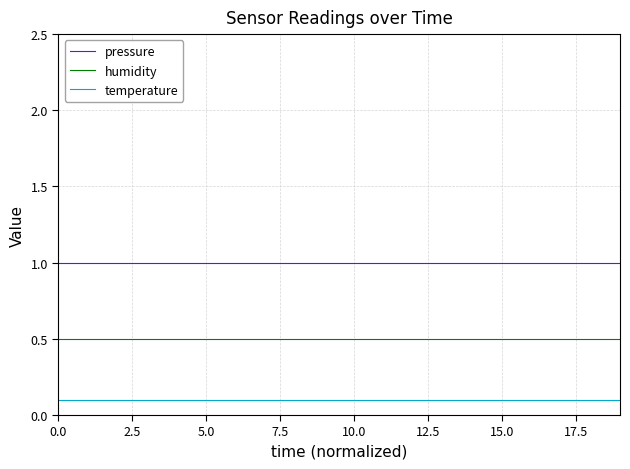

True or false: humidity and temperature intersect in this chart.

False